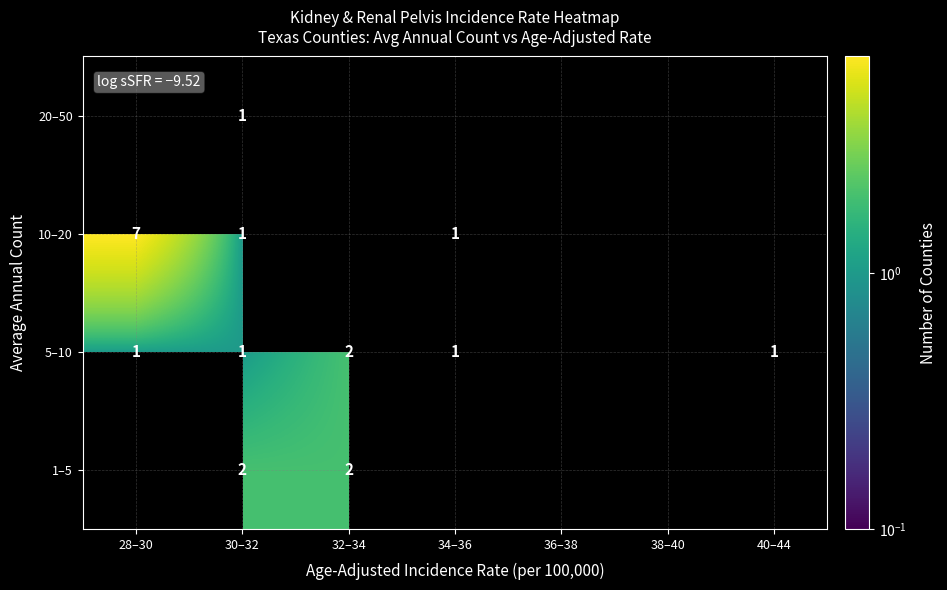

How many series are shown in this chart?

4